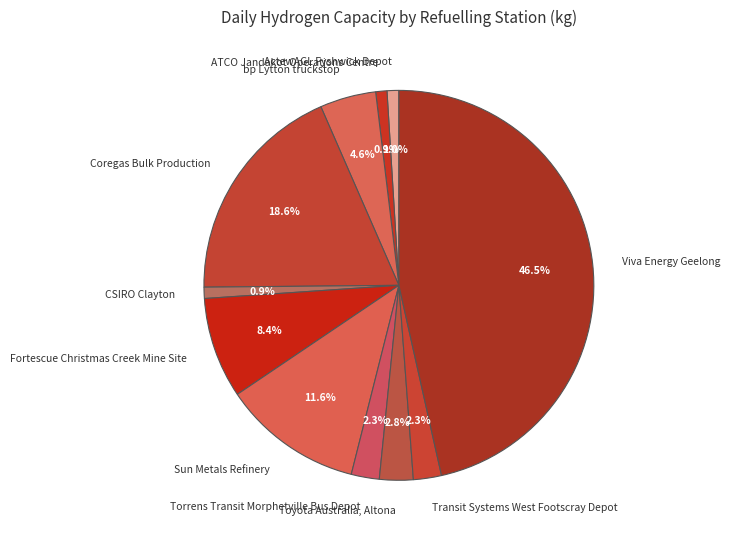

Combined, do Torrens Transit Morphetville Bus Depot and bp Lytton truckstop account for over 50%?

No